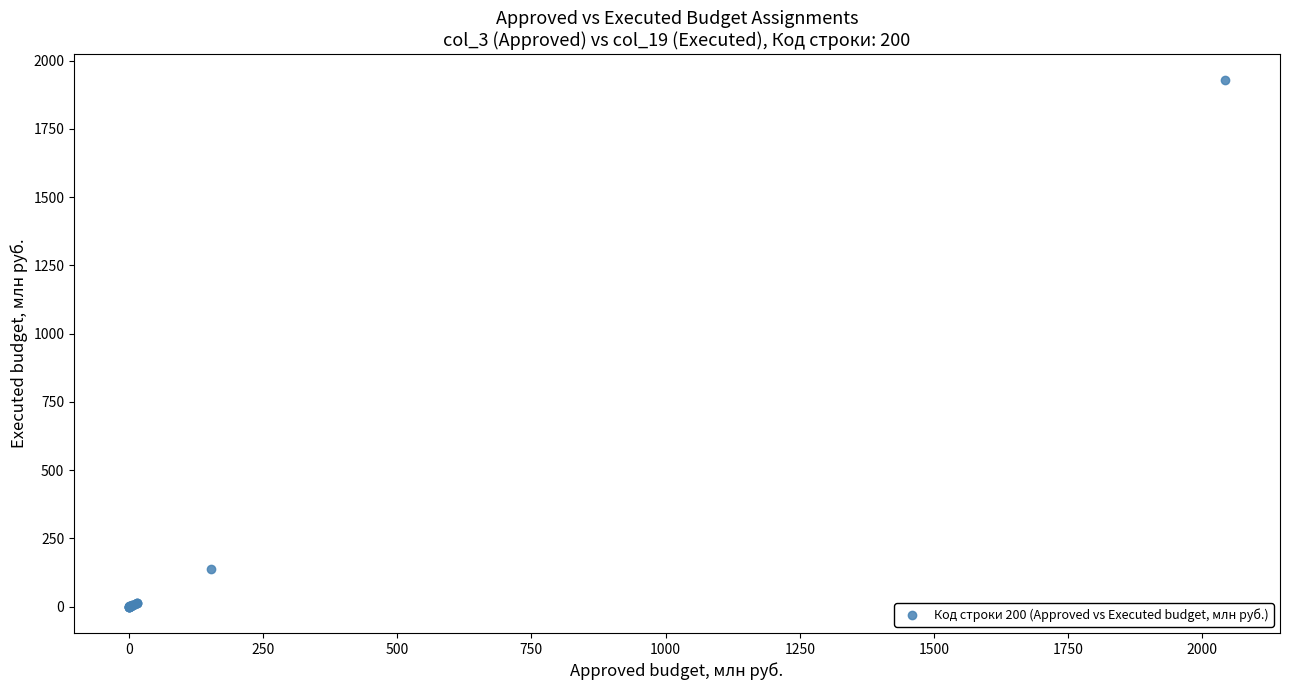

What Y value in the scatter plot is closest to 963?

138.0